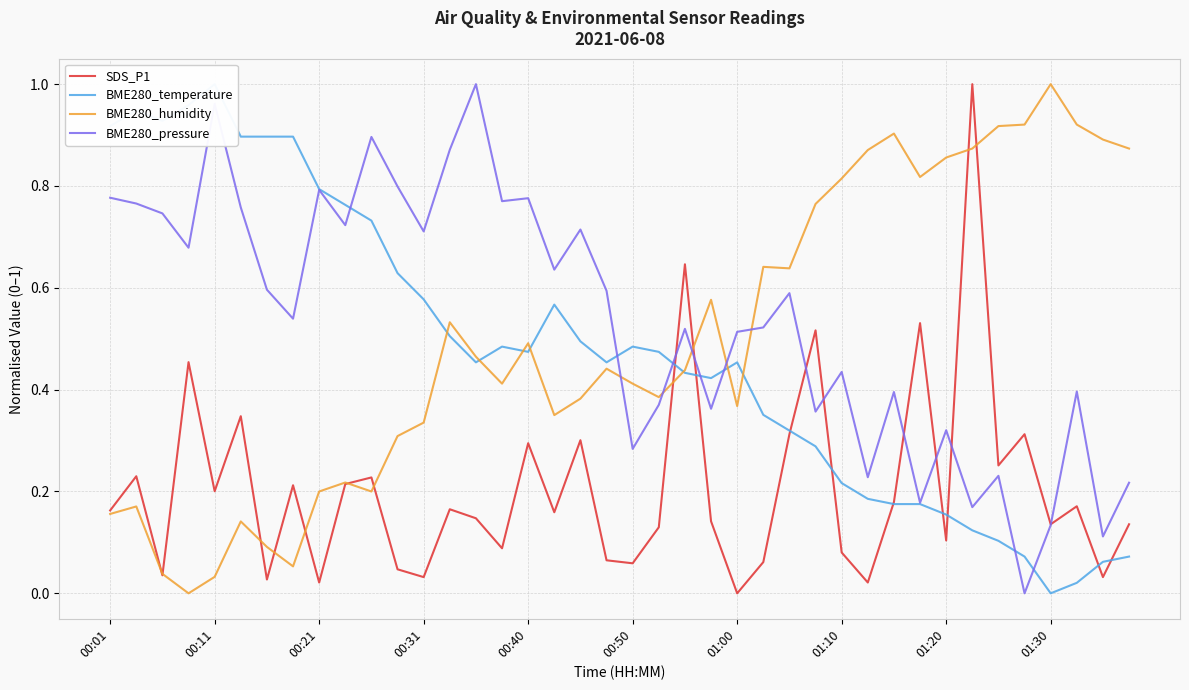

How many intersections are there between BME280_pressure and BME280_temperature?

7